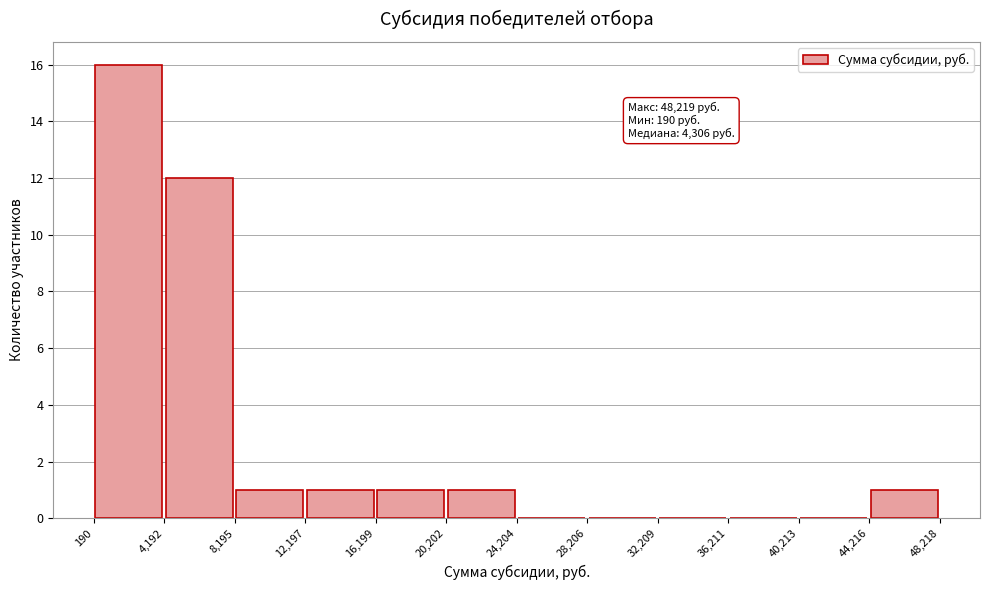

Which range on the x-axis has the tallest bar?

190 to 4,192